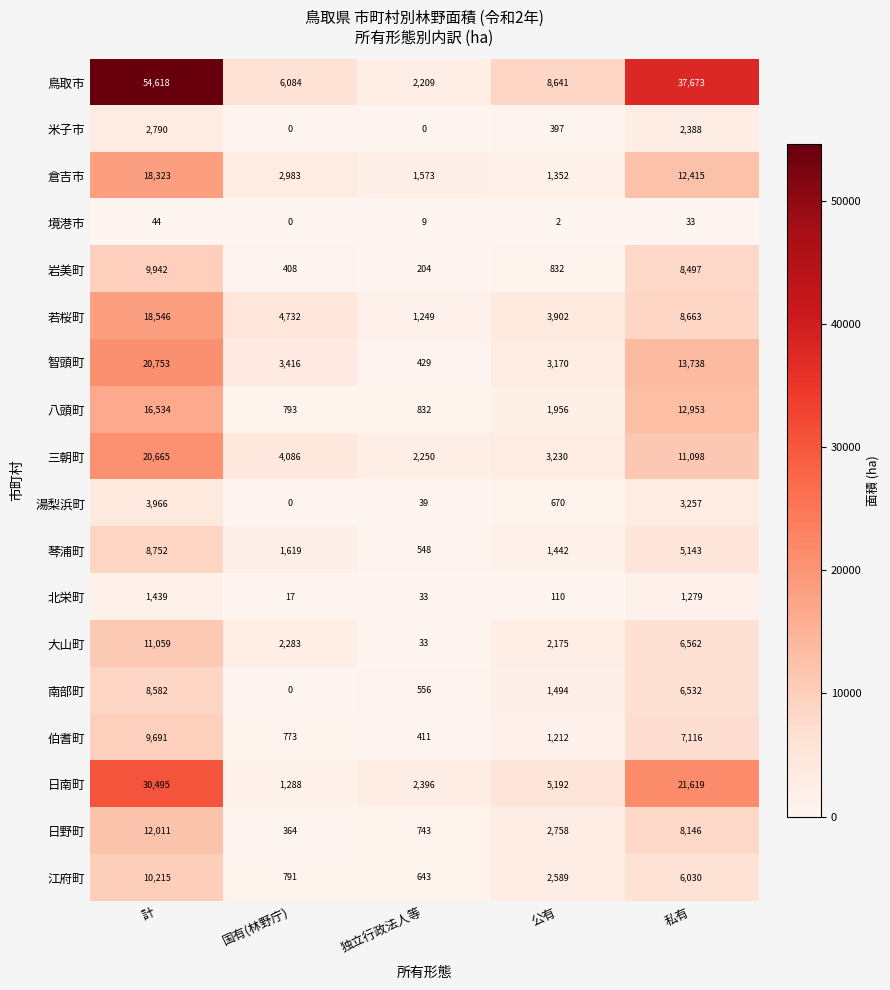

What is the difference between the second highest and minimum values in the 境港市 series?

33